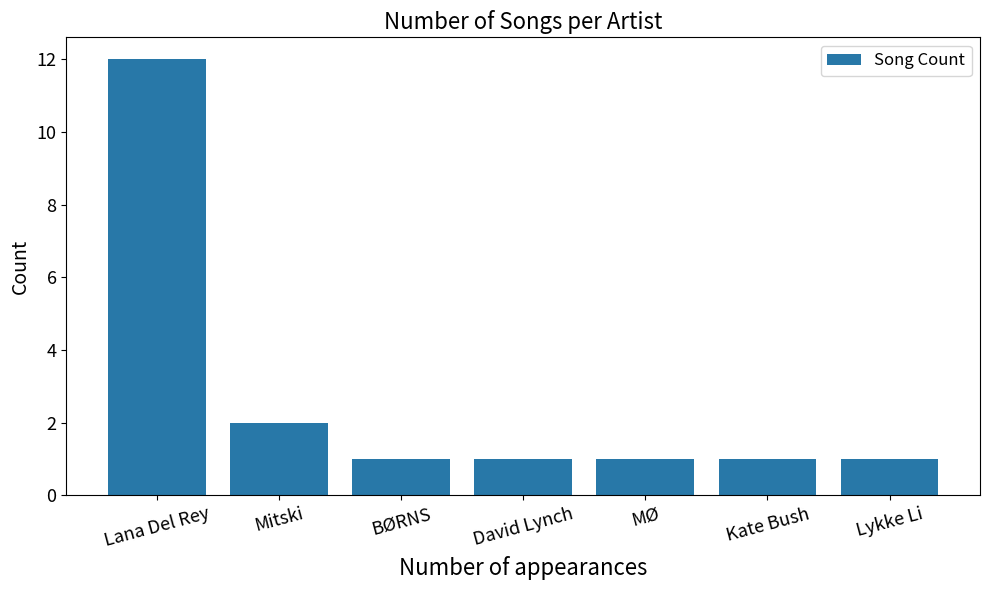

At which category does the chart reach its peak across all series?

Lana Del Rey